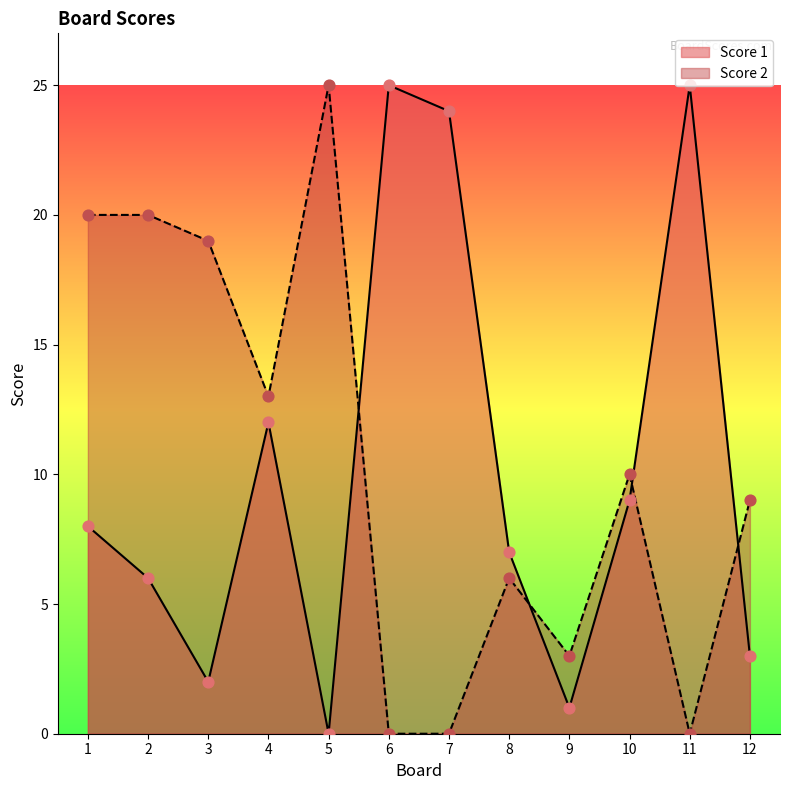

At how many categories does at least one series exceed 15?

7